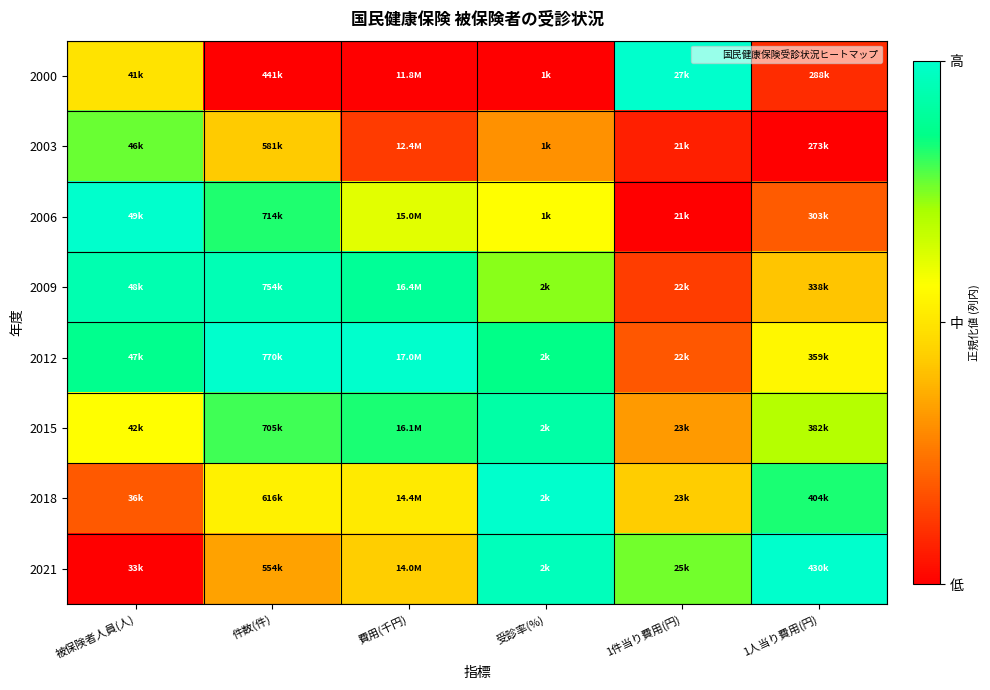

What is the difference between the highest and lowest values at 被保険者人員(人)?

1.0